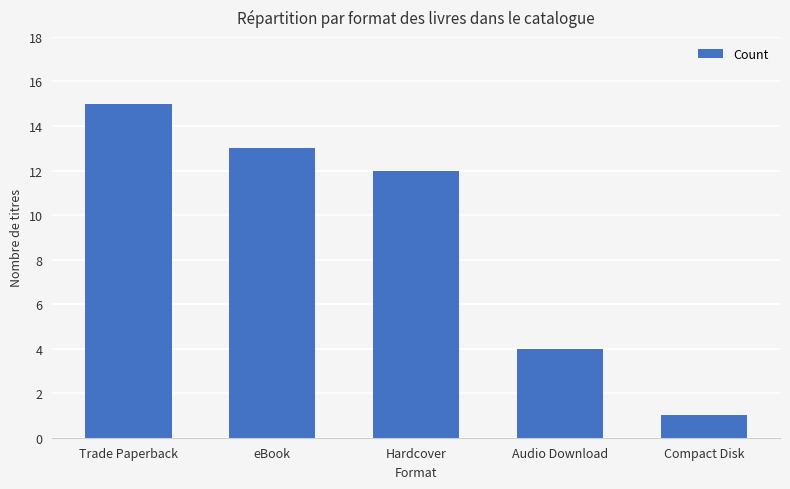

Reading left to right, transcribe all the data shown in this chart.

15	13	12	4	1